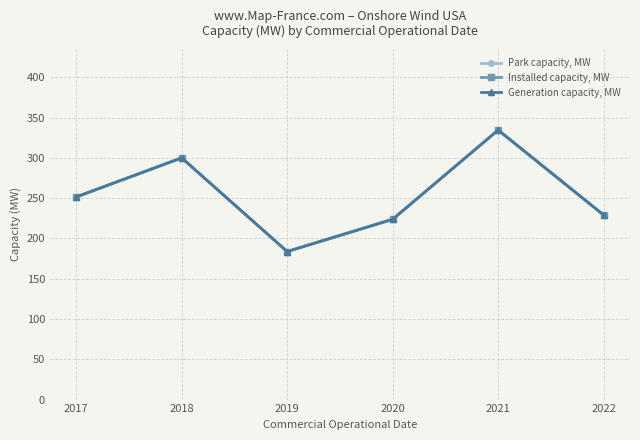

What is the approximate value of Installed capacity, MW at 2021?

334.5